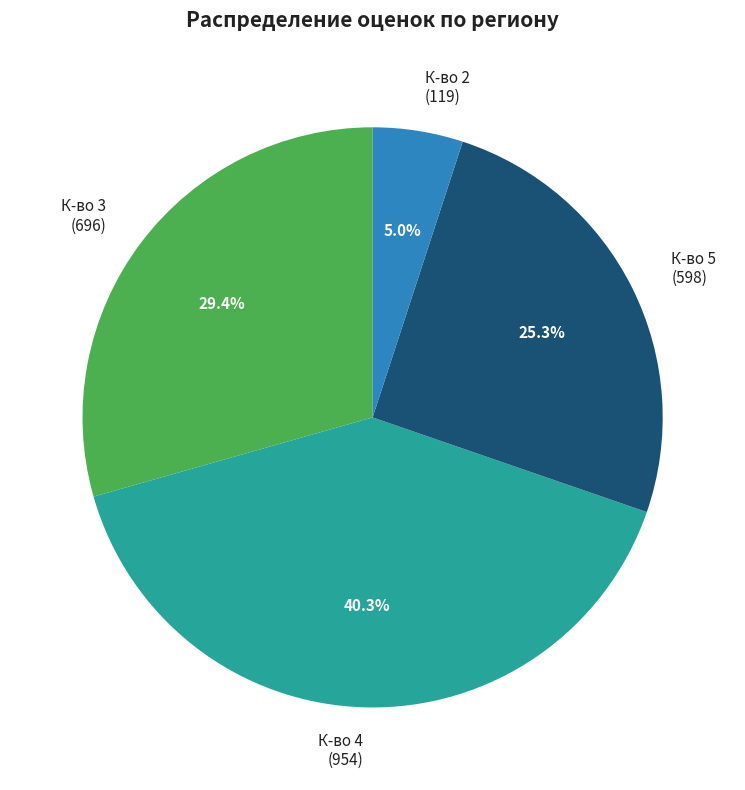

Which category has the smallest portion of the pie?

К-во 2